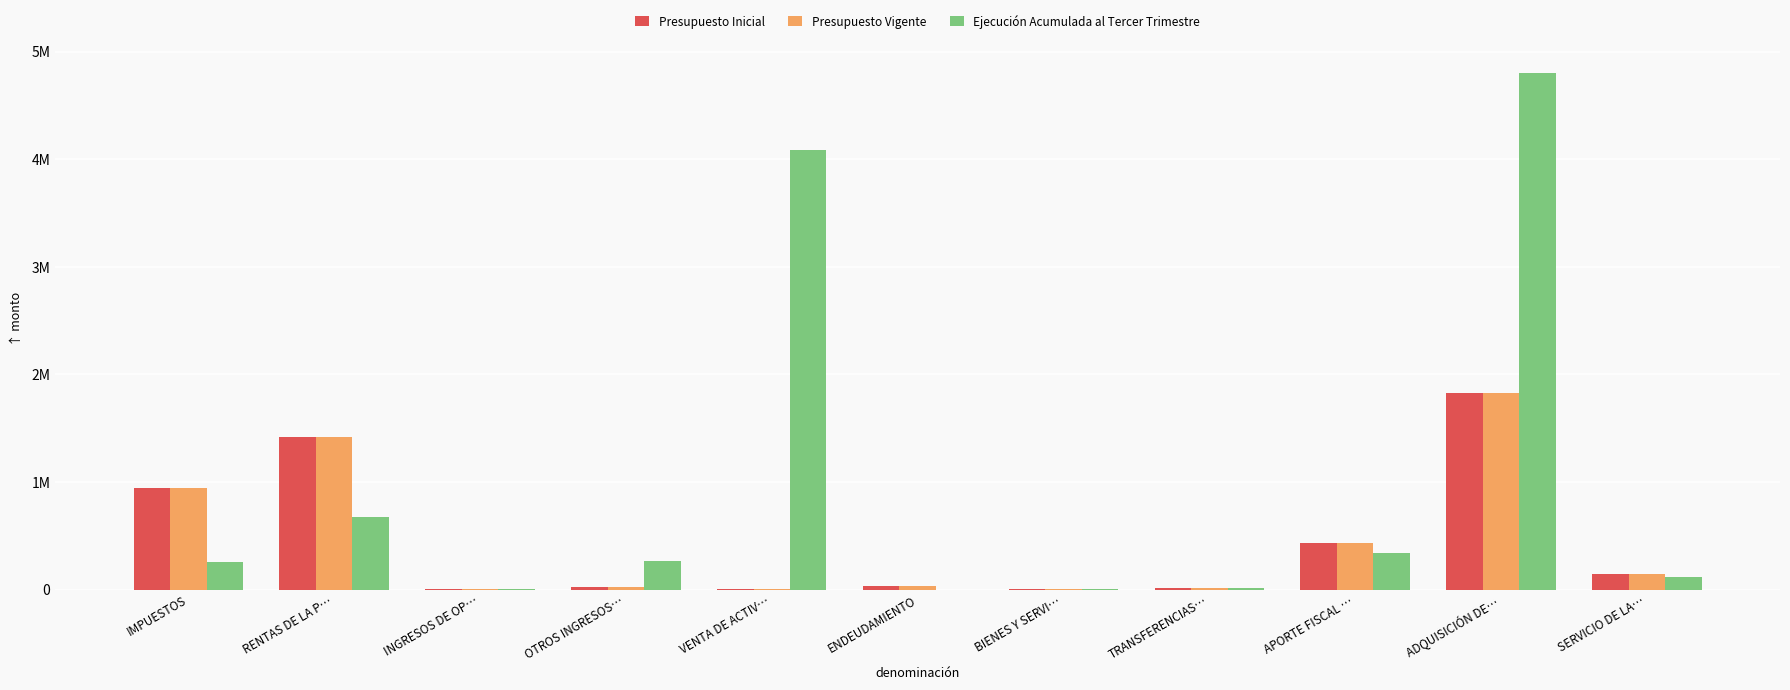

What are all the series names shown in the legend?

Presupuesto Inicial, Presupuesto Vigente, Ejecución Acumulada al Tercer Trimestre